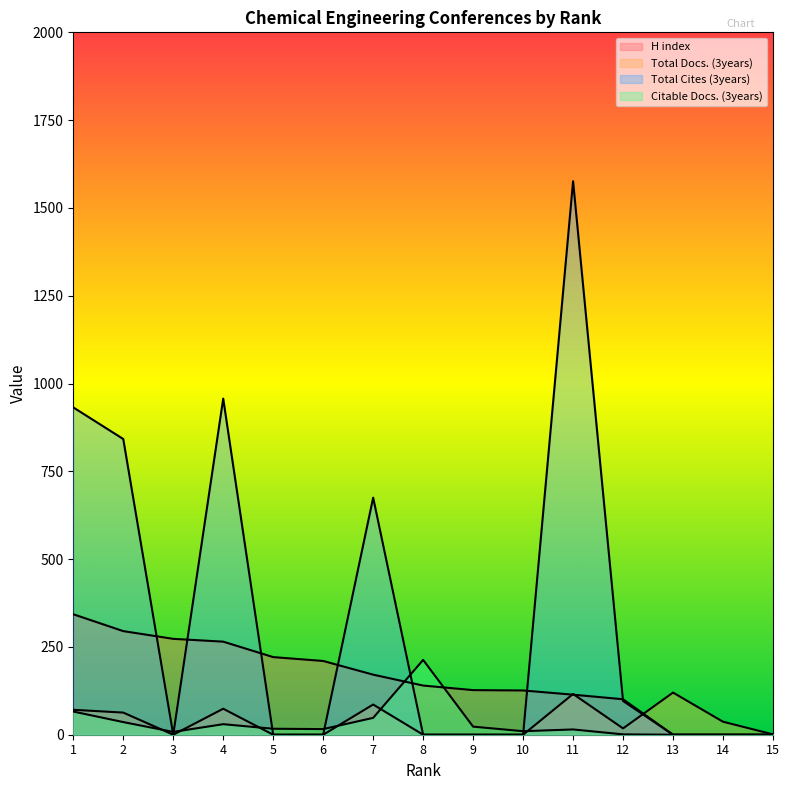

Is it true that Total Docs. (3years) equals 55 at 14?

False